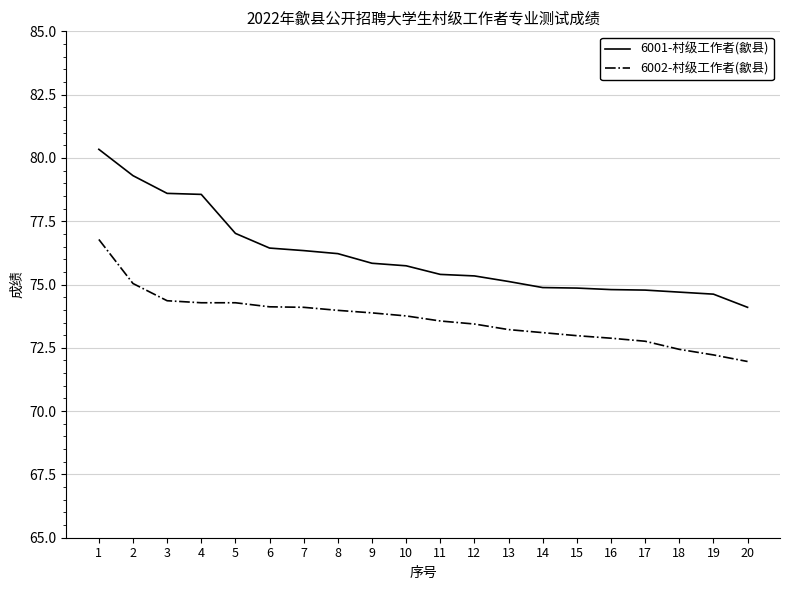

What is the approximate value of 6002-村级工作者(歙县) at 11?

73.6